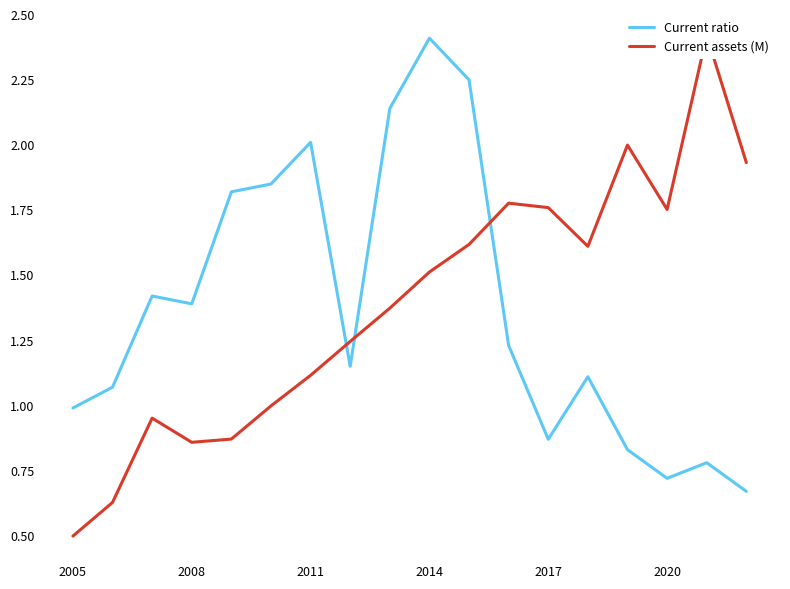

What is the maximum value for Current ratio?

2.4